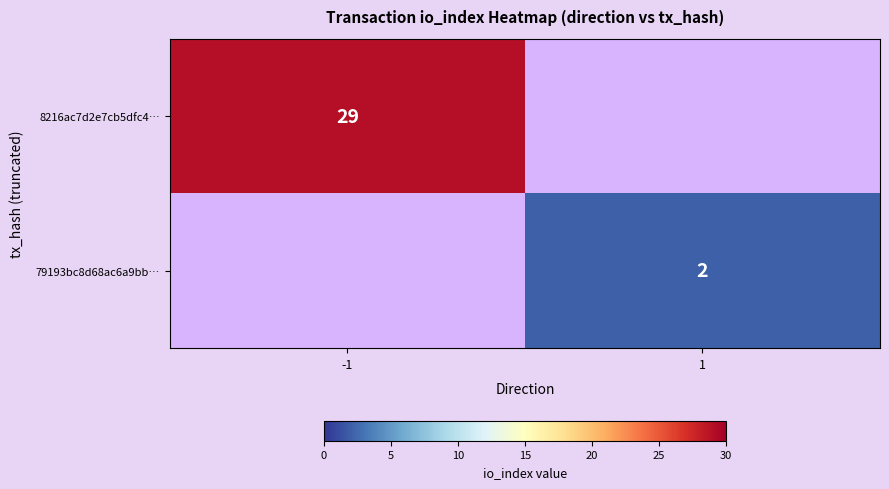

How many distinct data groups are displayed?

2